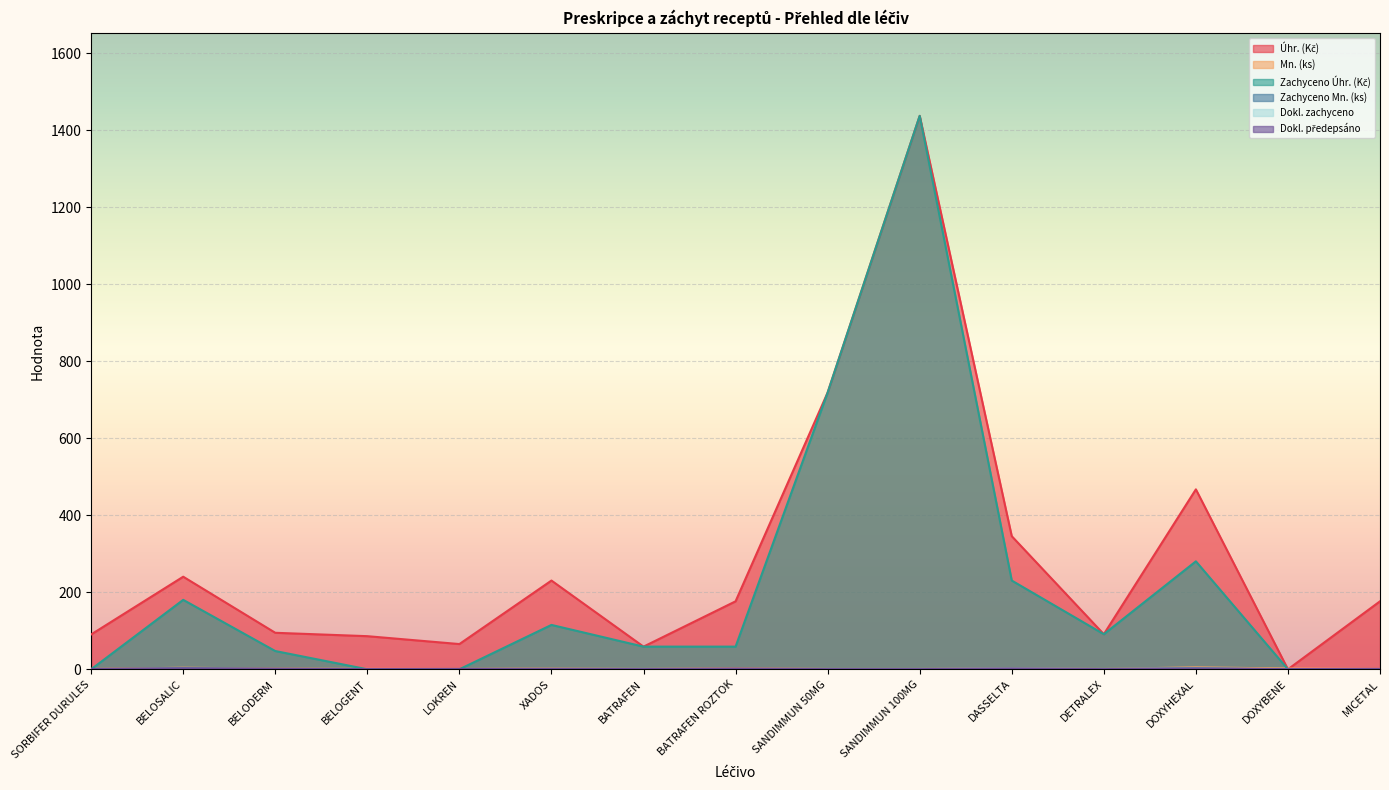

Reading left to right, extract all data points from this chart.

Úhr. (Kč): 90.5	240.5	94.8	86.0	65.5	230.5	58.9	176.6	718.9	1437.8	345.8	91.1	467.4	0.0	176.6
Mn. (ks): 1.0	4.0	2.0	1.0	1.0	2.0	1.0	3.0	1.0	1.0	3.0	1.0	5.0	2.0	1.0
Zachyceno Úhr. (Kč): 0.0	180.4	47.4	0.0	0.0	115.3	58.9	58.9	718.9	1437.8	230.5	91.1	280.5	0.0	0.0
Zachyceno Mn. (ks): 0.0	3.0	1.0	0.0	0.0	1.0	1.0	1.0	1.0	1.0	2.0	1.0	3.0	0.0	0.0
Dokl. zachyceno: 0.0	1.5	0.5	0.0	0.0	0.5	0.5	0.5	0.5	0.5	1.5	0.5	1.5	0.0	0.0
Dokl. předepsáno: 1.0	2.5	1.5	0.5	1.0	1.0	0.5	2.0	0.5	0.5	2.0	0.5	2.0	0.5	1.0